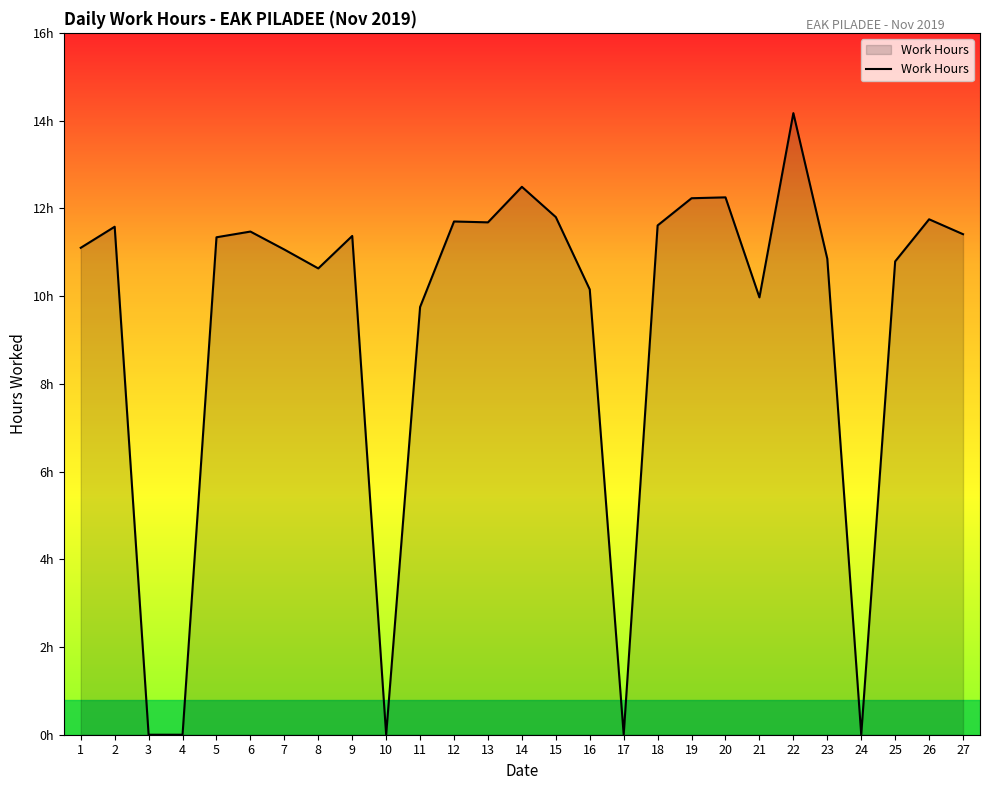

Which label corresponds to the largest value in the chart?

22